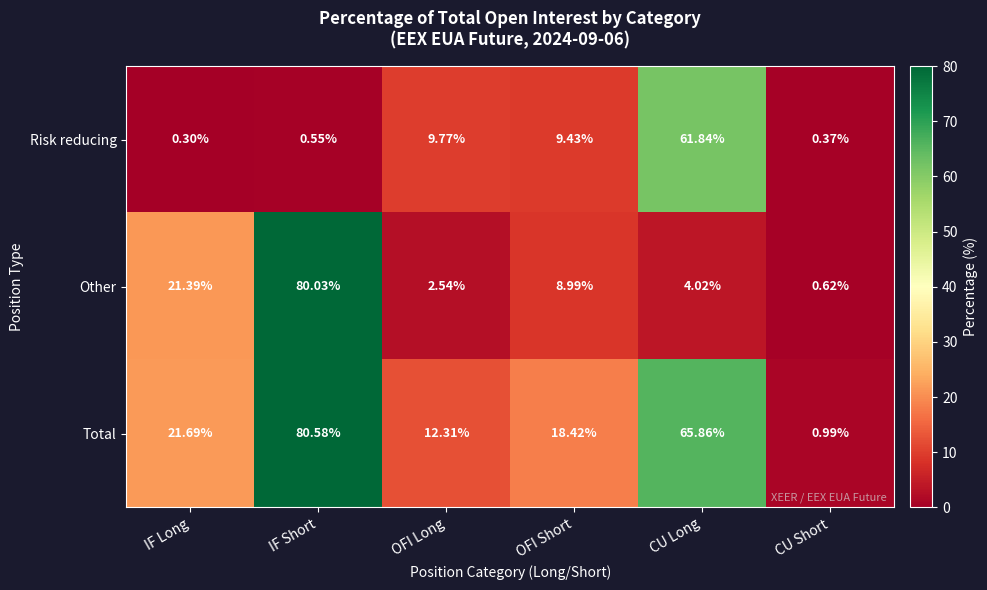

What is the minimum value shown in the chart?

0.3